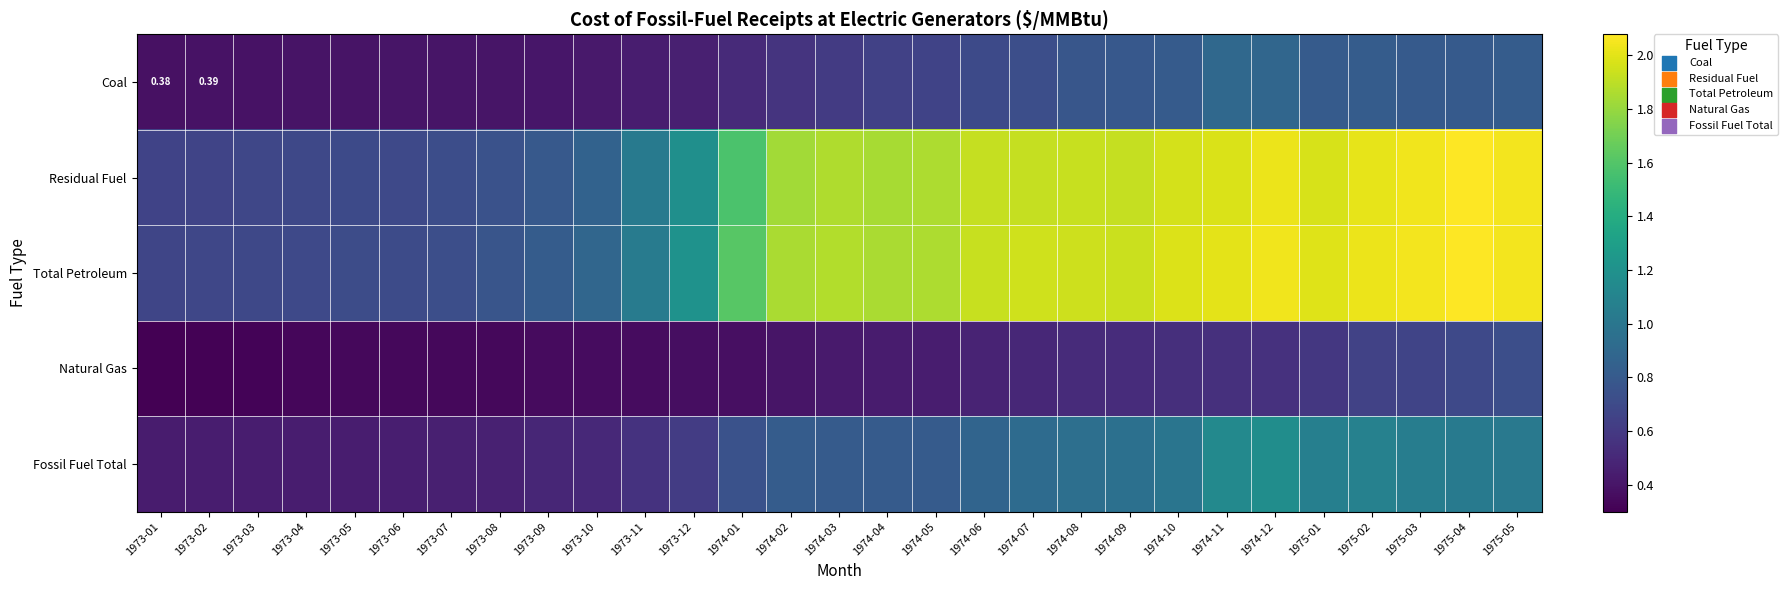

Is the value of Total Petroleum at 1974-05 greater than the value of Coal at 1974-11?

Yes